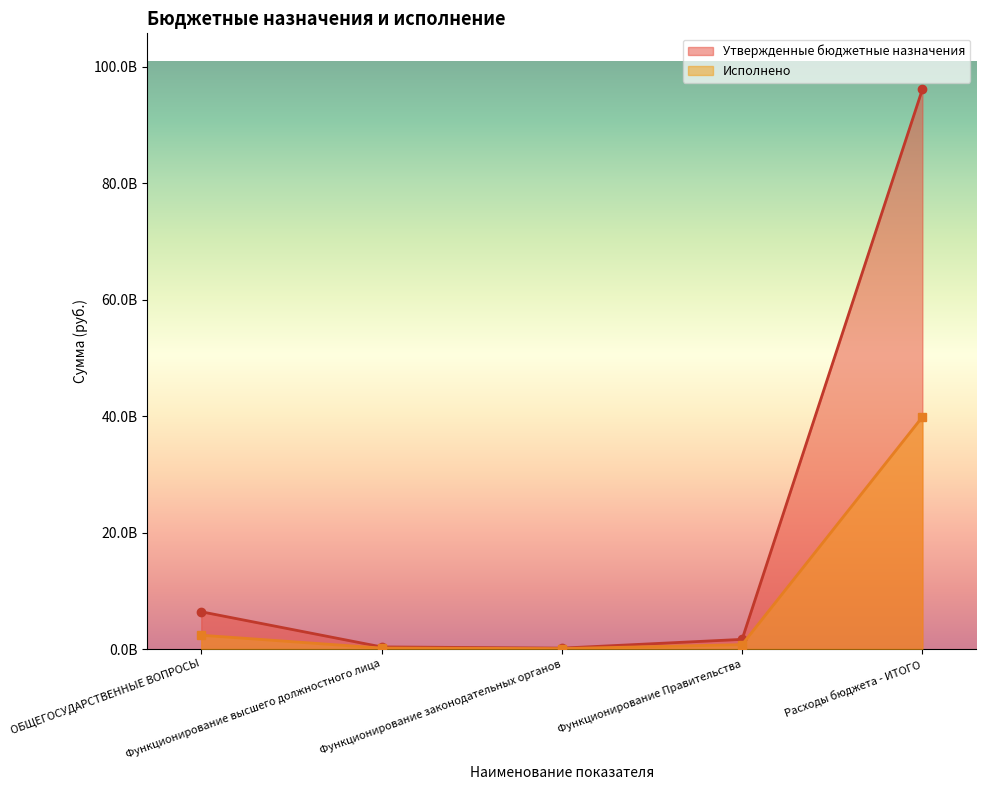

Is it true that Исполнено equals 14479013328.9 at Расходы бюджета - ИТОГО?

False